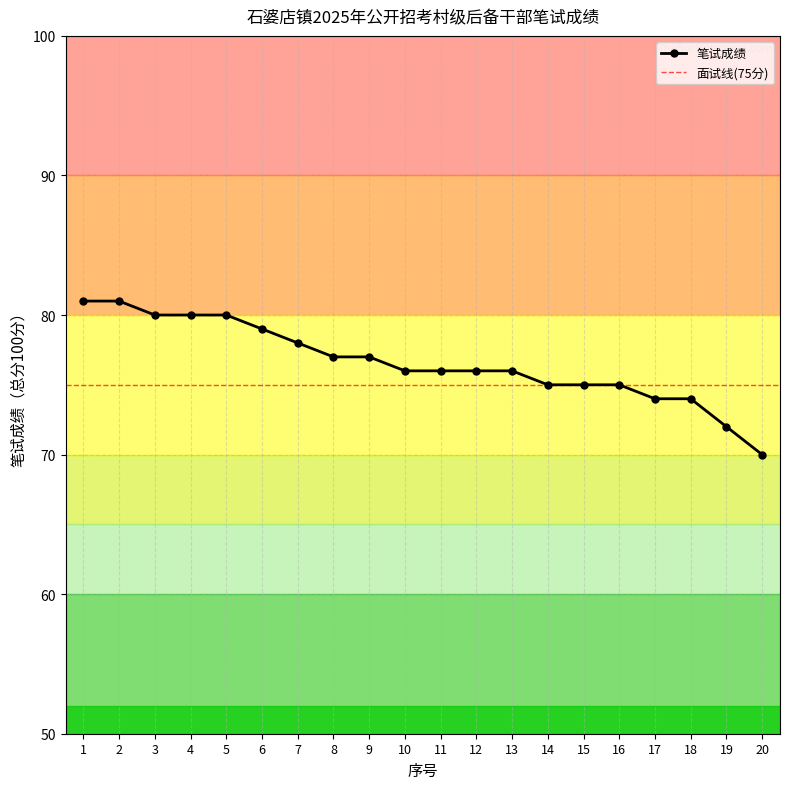

Which has a higher value, 15 or 19?

15